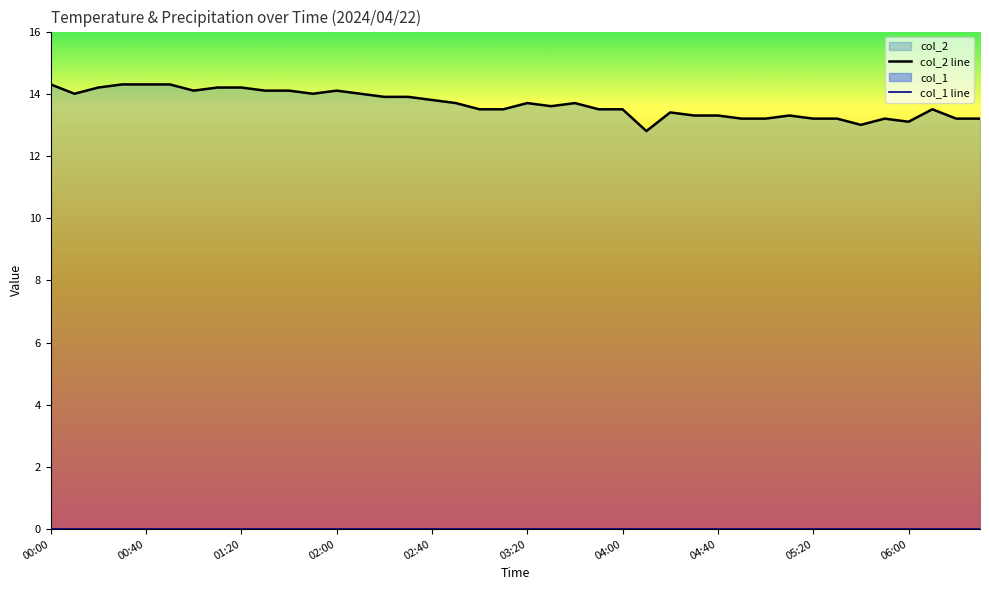

Is the value of col_2 line at 38 greater than the value of col_1 line at 29?

Yes